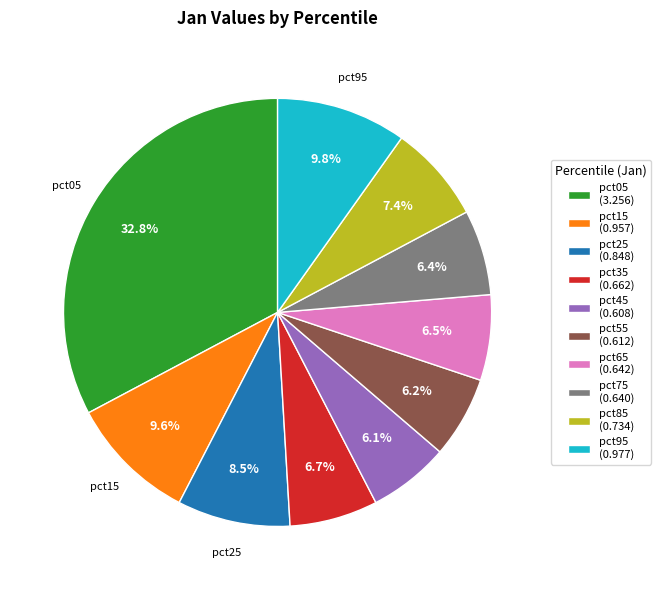

Combined, do pct75 (0.640) and pct95 (0.977) account for over 50%?

No